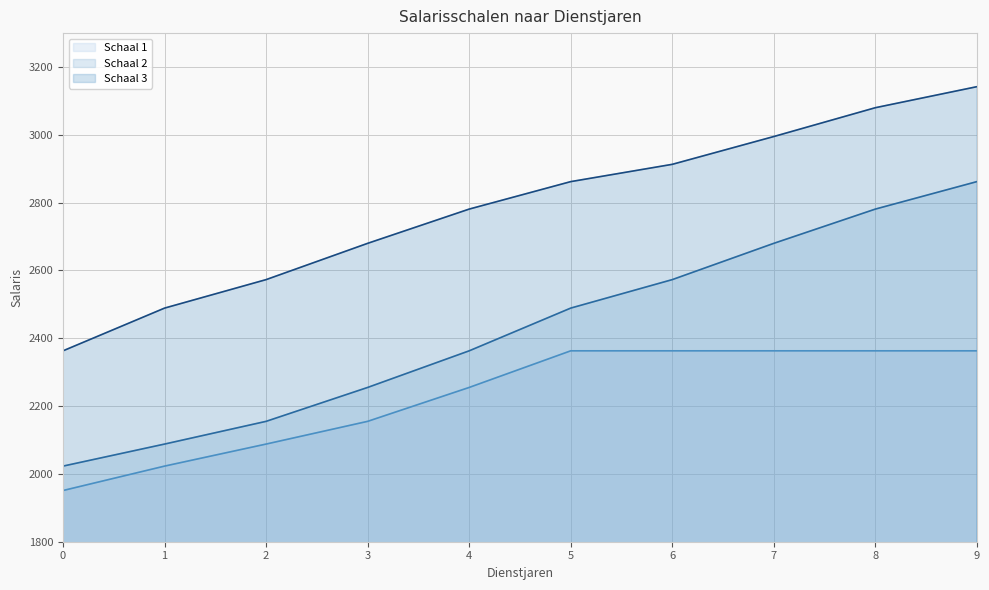

Between 8 and 9, which series saw the biggest shift?

Schaal 2